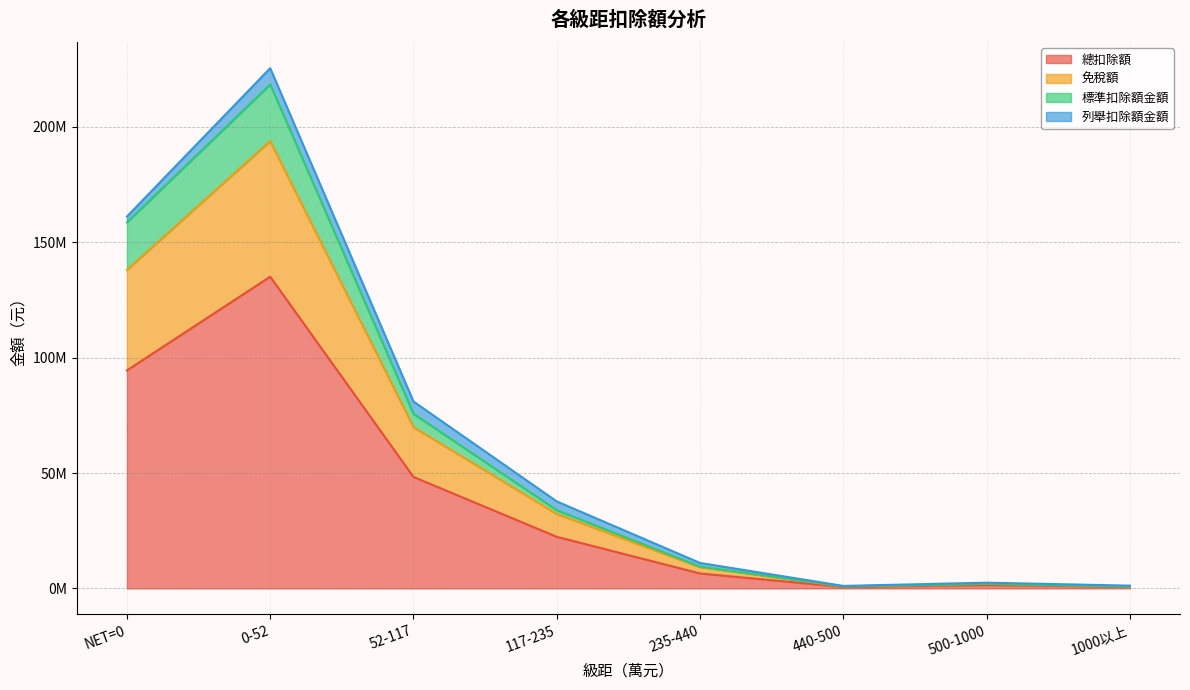

What is the difference between the maximum and second lowest values in the 總扣除額 series?

134427808